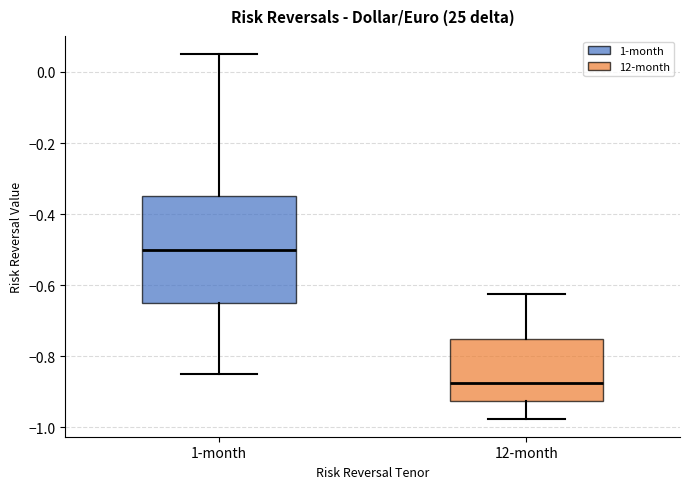

Reading left to right, transcribe this box plot: for each box, give where its median line is, the range the box spans, and where its two whiskers end, as read against the y-axis. The values are not printed on the chart, so give them approximately, as read against the axis.

1-month: median -0.50, box -0.64 to -0.34, whiskers -0.84 to 0.06
12-month: median -0.88, box -0.92 to -0.74, whiskers -0.98 to -0.62